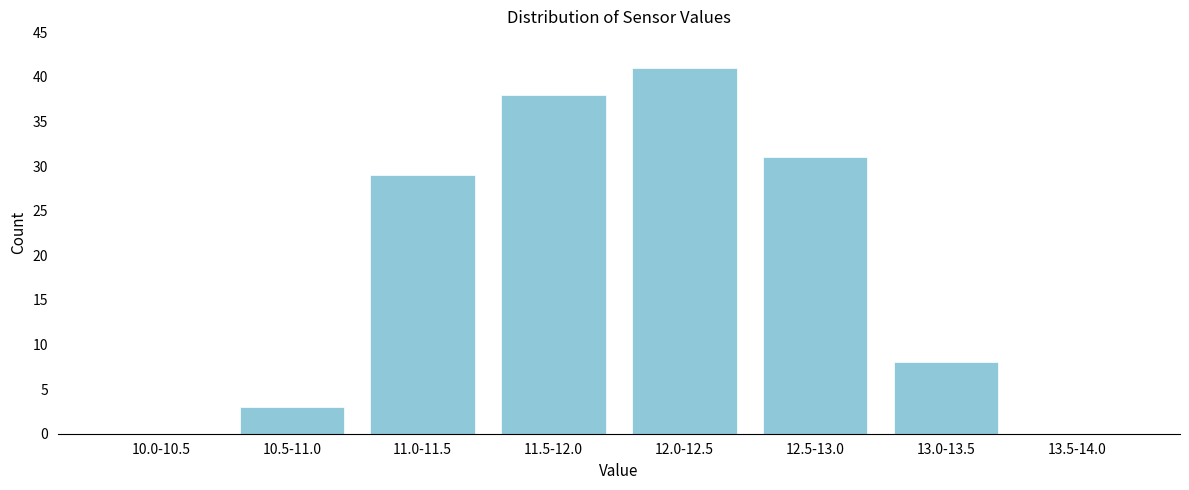

Reading left to right, list all the values displayed in this chart.

10.0-10.5=0	10.5-11.0=3	11.0-11.5=29	11.5-12.0=38	12.0-12.5=41	12.5-13.0=31	13.0-13.5=8	13.5-14.0=0